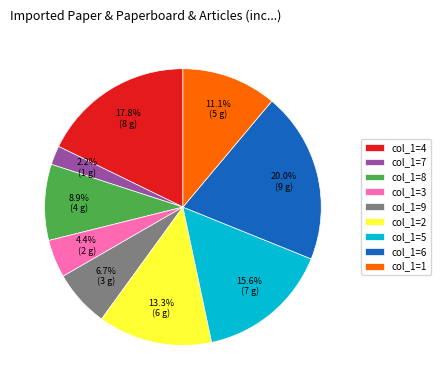

What is the largest slice in the pie chart?

col_1=6